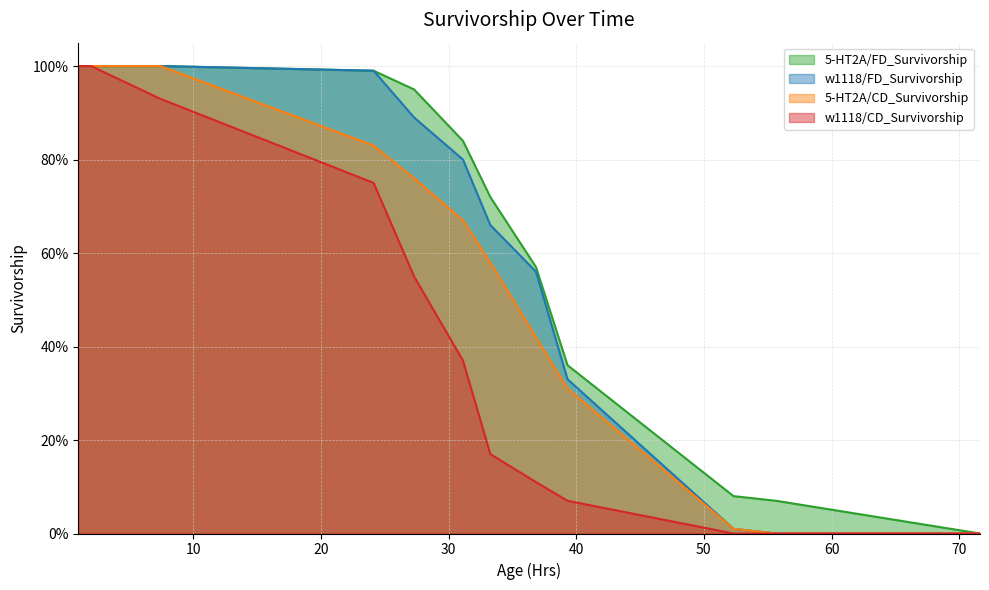

How many lines are shown in the chart?

4